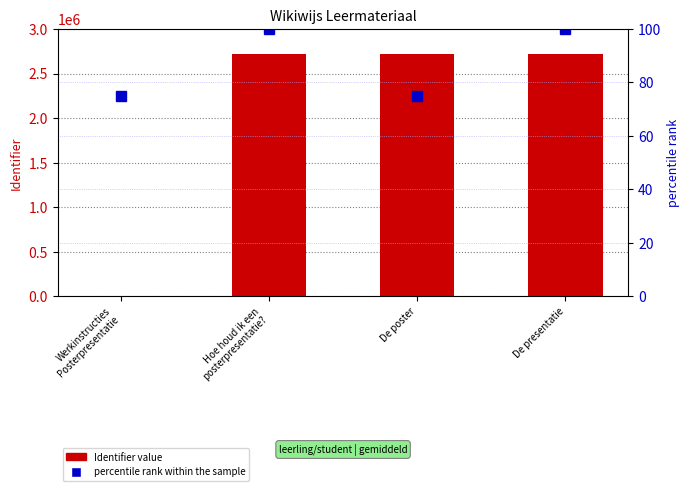

What is the spread (max minus min) of values at De presentatie?

2716425